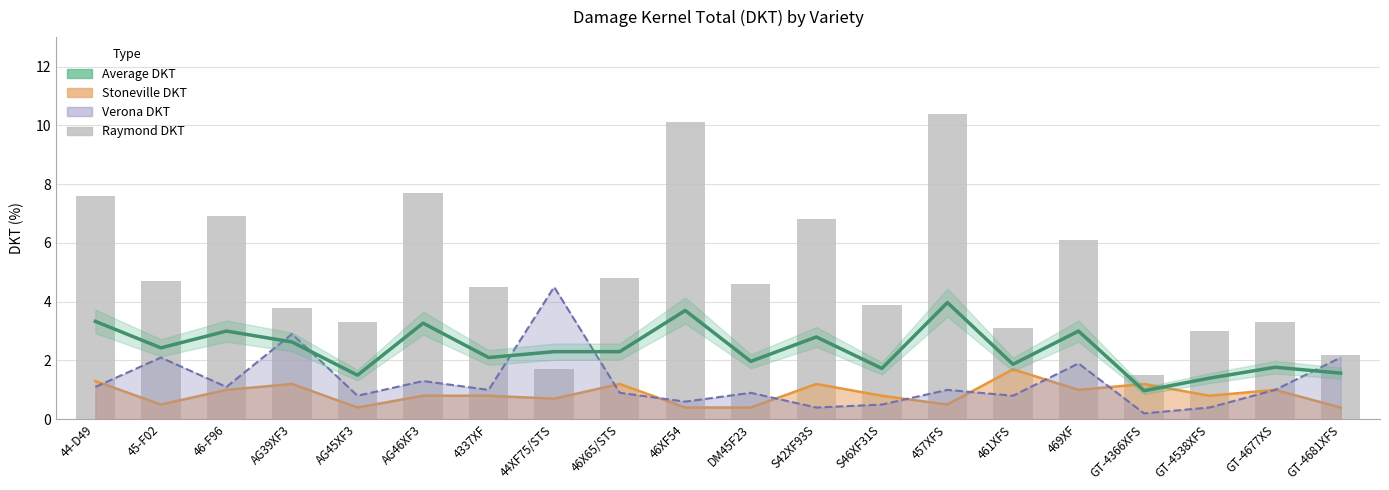

At which label does Average DKT reach its minimum?

GT-4366XFS